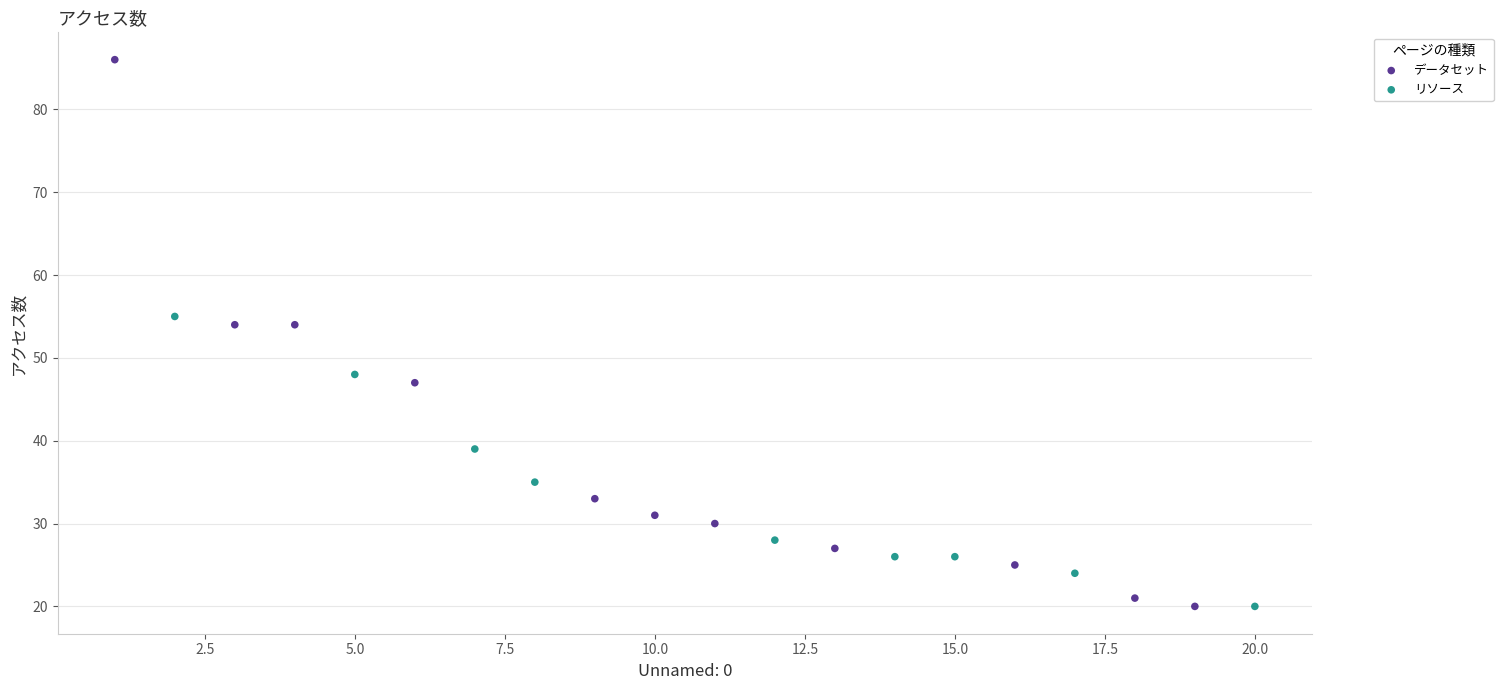

What are all the series names shown in the legend?

データセット, リソース